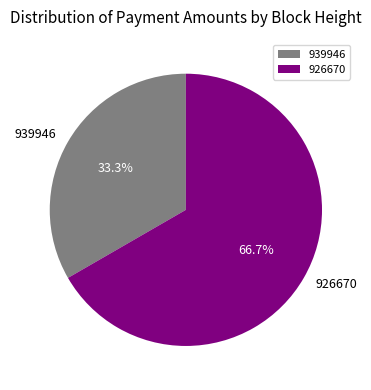

How much of the chart is everything except 926670?

33.3%